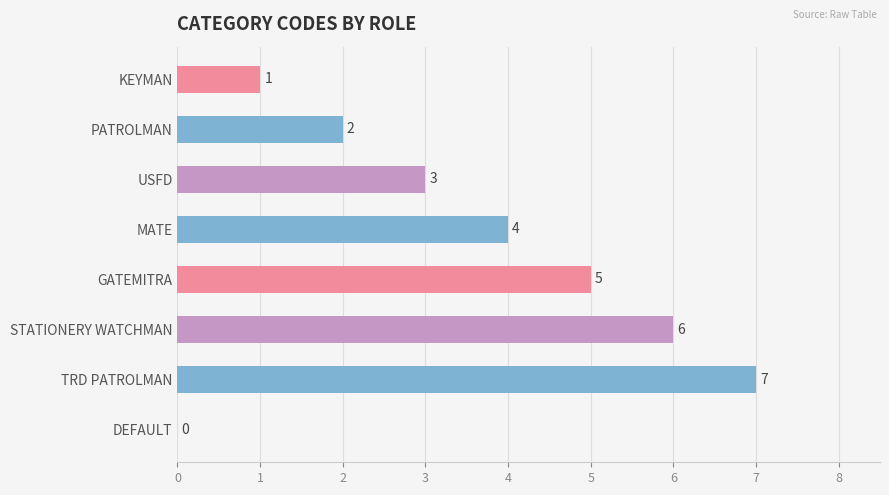

At which label is the value closest to 3?

USFD